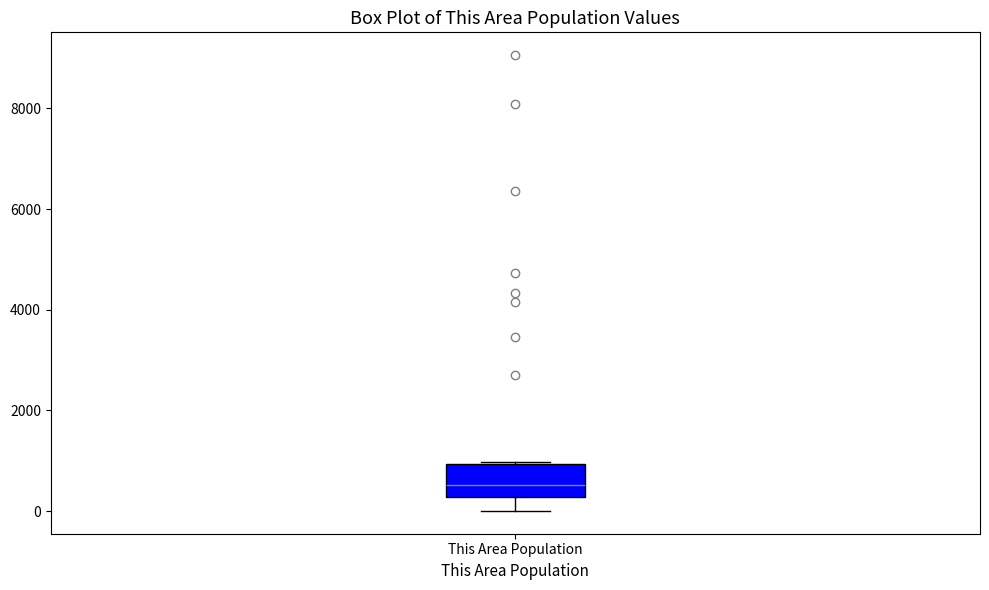

Where does the lower whisker of the box for This Area Population end on the y-axis? The values are not printed on the chart, so give them approximately, as read against the axis.

0